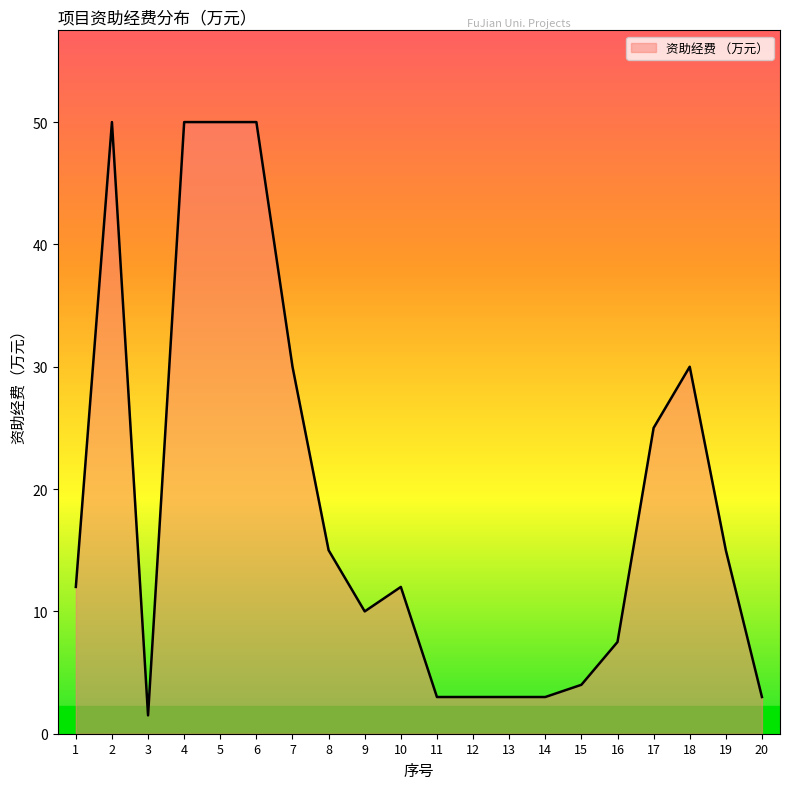

How many lines are shown in the chart?

1